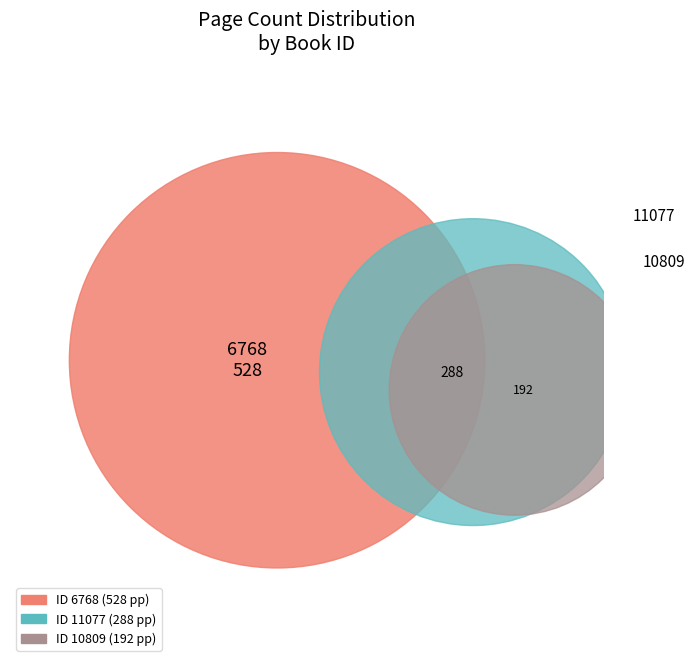

What portion of the pie excludes 10809?

81.0%